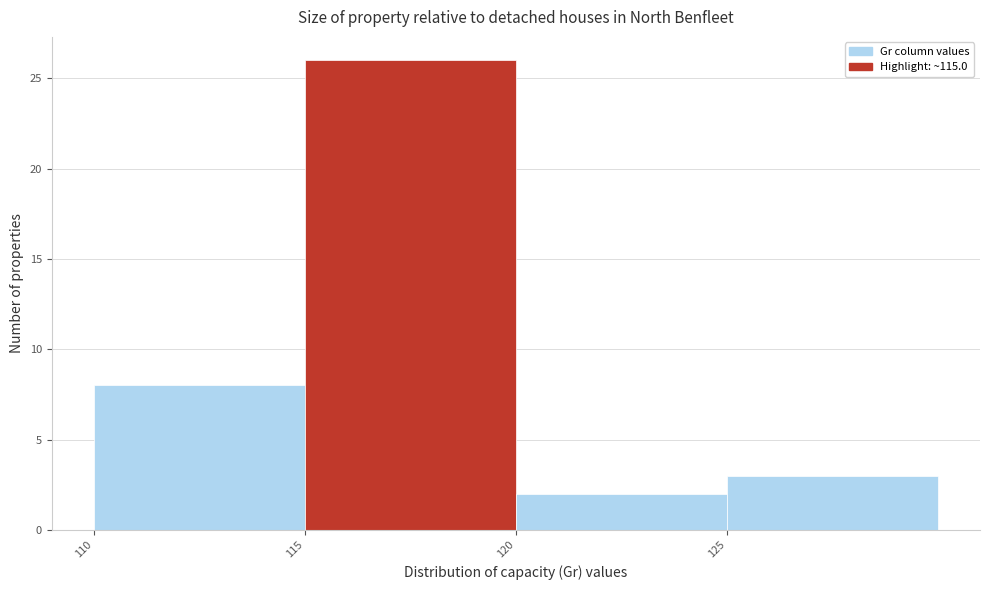

How tall is the bar that spans 120 to 125 on the x-axis? The values are not printed on the chart, so give them approximately, as read against the axis.

2